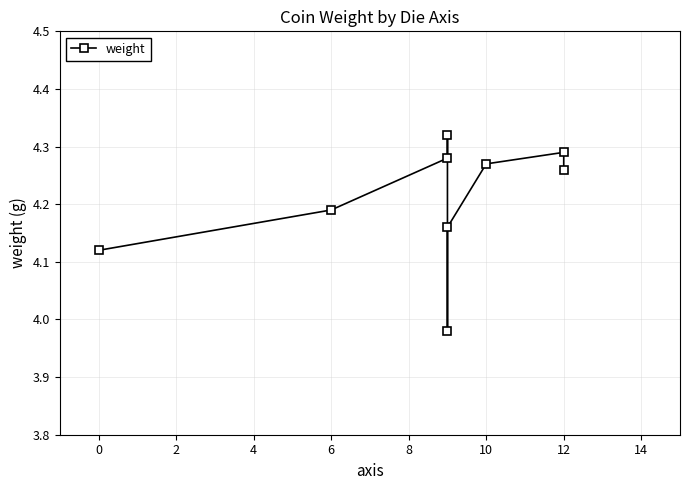

What is the smallest value displayed?

4.0